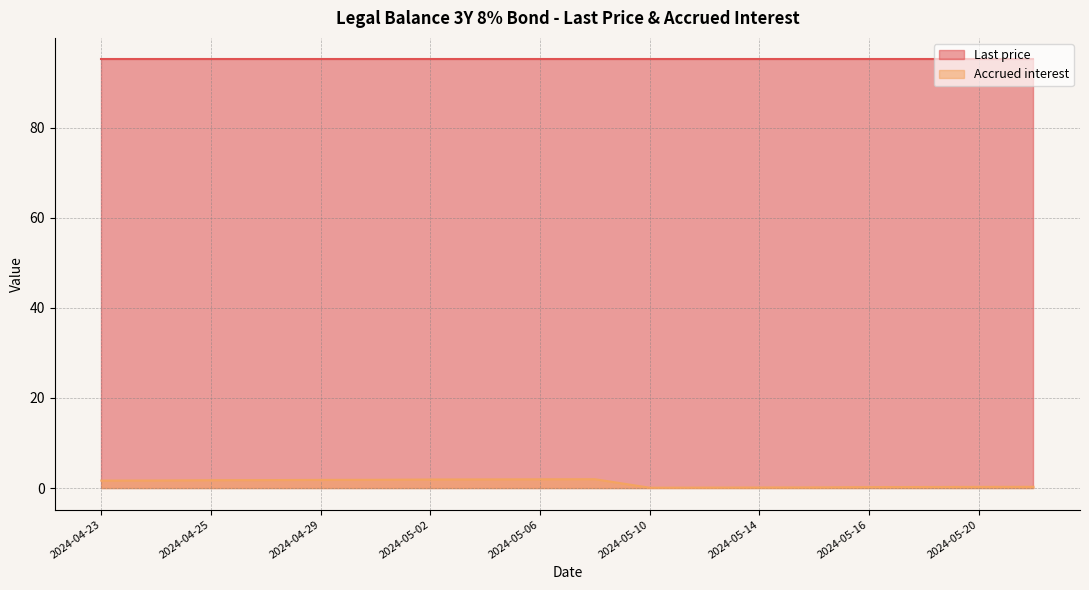

What position from the right is 2024-05-21?

18